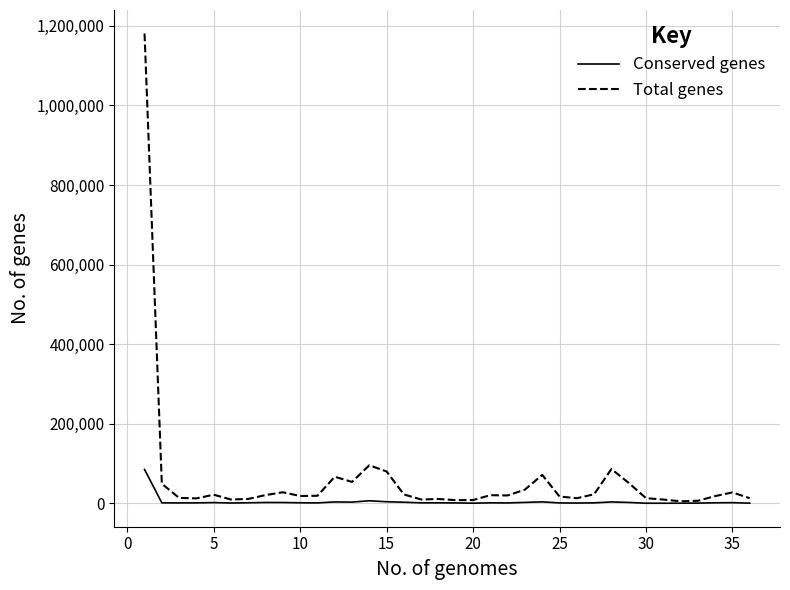

What are all the series names shown in the legend?

Conserved genes, Total genes